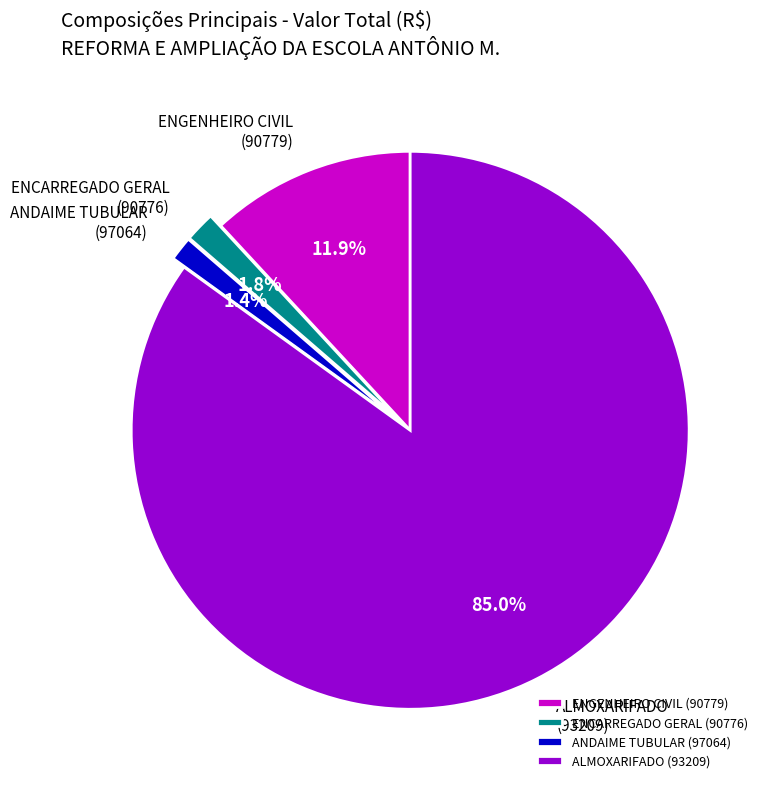

What is the ratio of the value at ENGENHEIRO CIVIL (90779) to the value at ANDAIME TUBULAR (97064)?

8.5